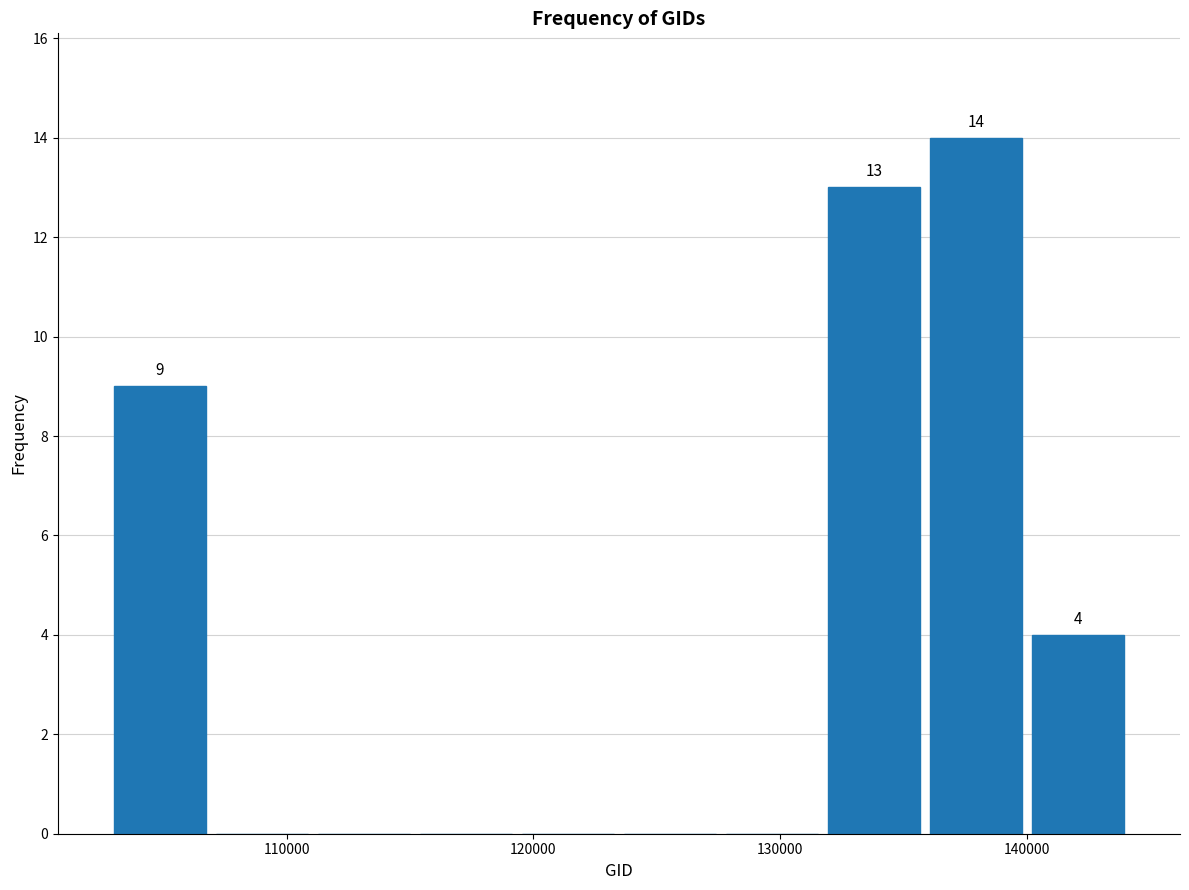

Which range on the x-axis has the tallest bar?

136000 to 140000